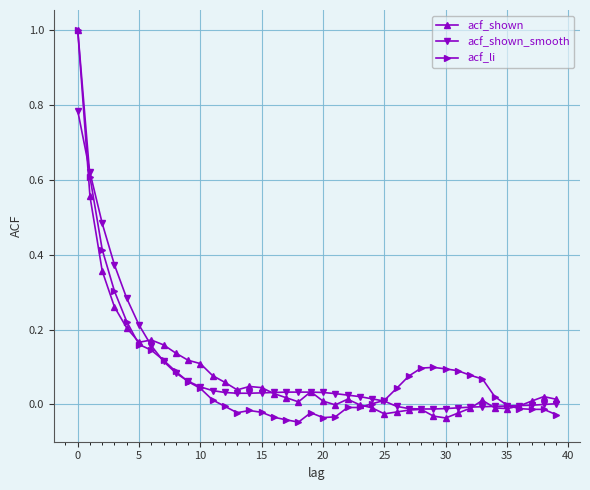

What are all the series names shown in the legend?

acf_shown, acf_shown_smooth, acf_li